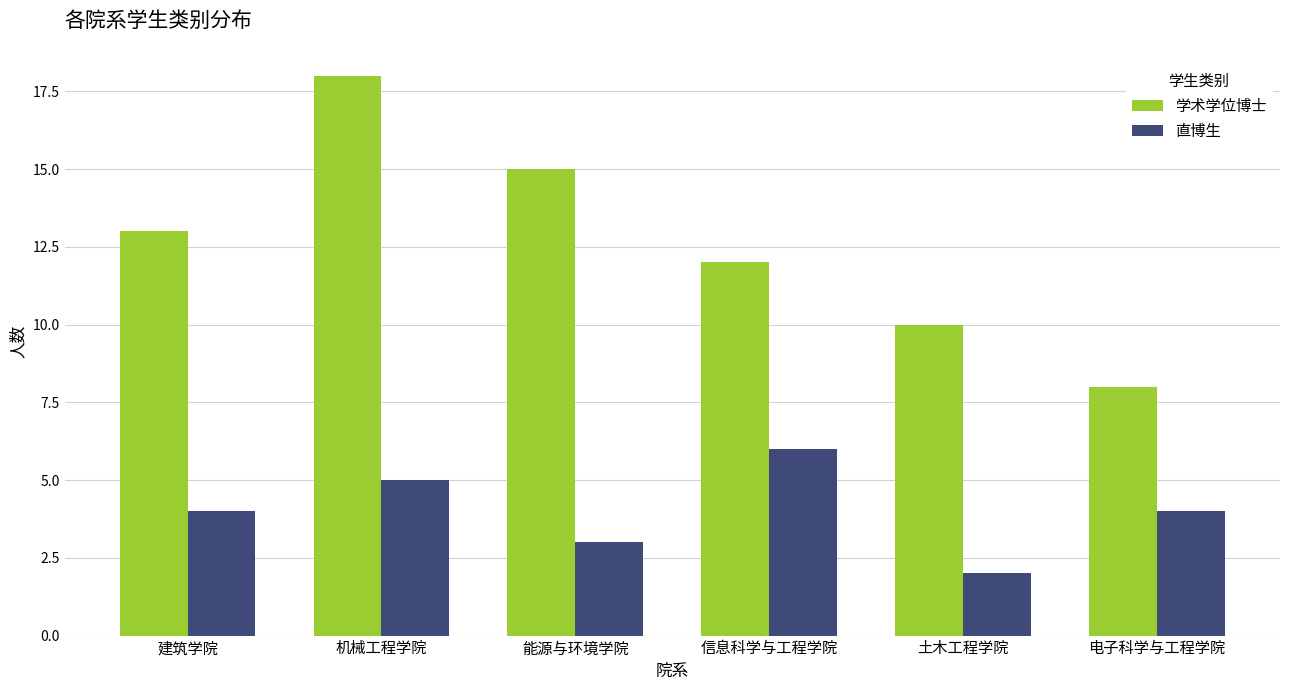

Which category has the lowest value in the 直博生 series?

土木工程学院